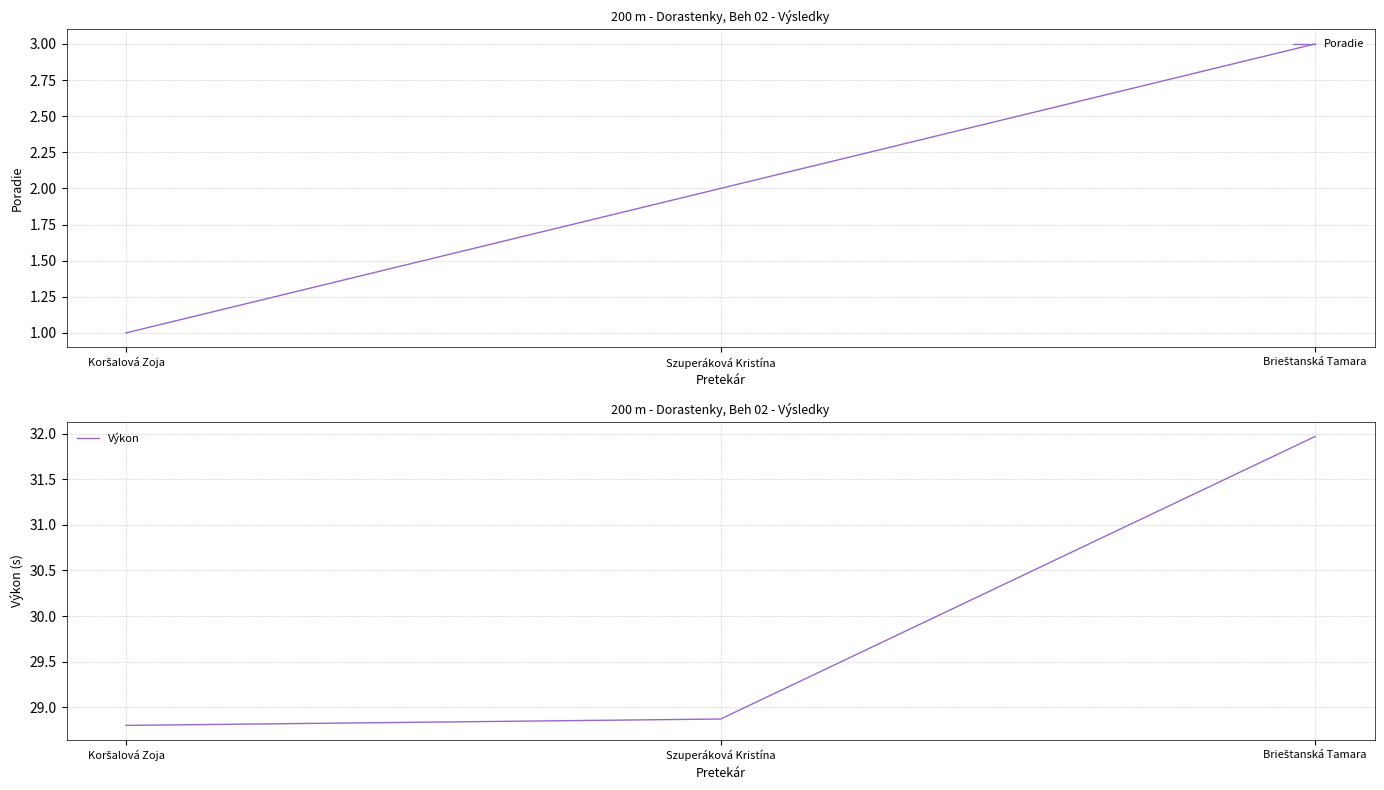

Between Koršalová Zoja and Brieštanská Tamara, which is larger?

Brieštanská Tamara